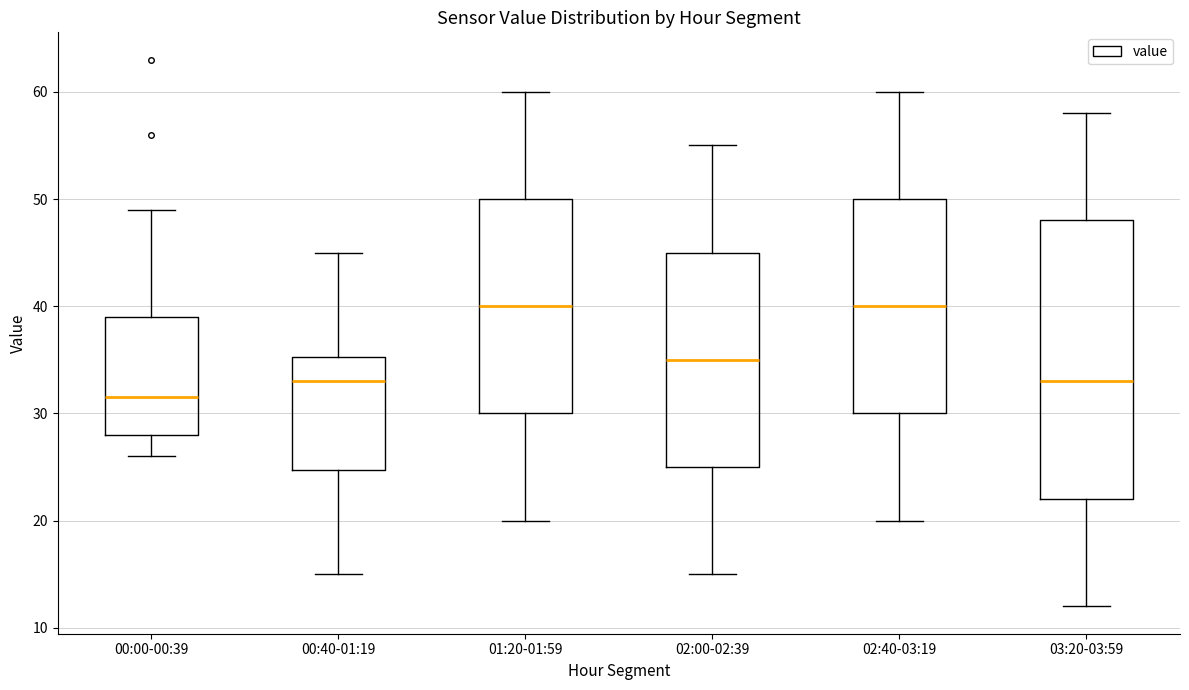

Reading left to right, read every box against the y-axis: the position of its median line, the range the box covers, and the ends of its whiskers. The values are not printed on the chart, so give them approximately, as read against the axis.

00:00-00:39: median 32, box 28 to 39, whiskers 26 to 49
00:40-01:19: median 33, box 25 to 35, whiskers 15 to 45
01:20-01:59: median 40, box 30 to 50, whiskers 20 to 60
02:00-02:39: median 35, box 25 to 45, whiskers 15 to 55
02:40-03:19: median 40, box 30 to 50, whiskers 20 to 60
03:20-03:59: median 33, box 22 to 48, whiskers 12 to 58